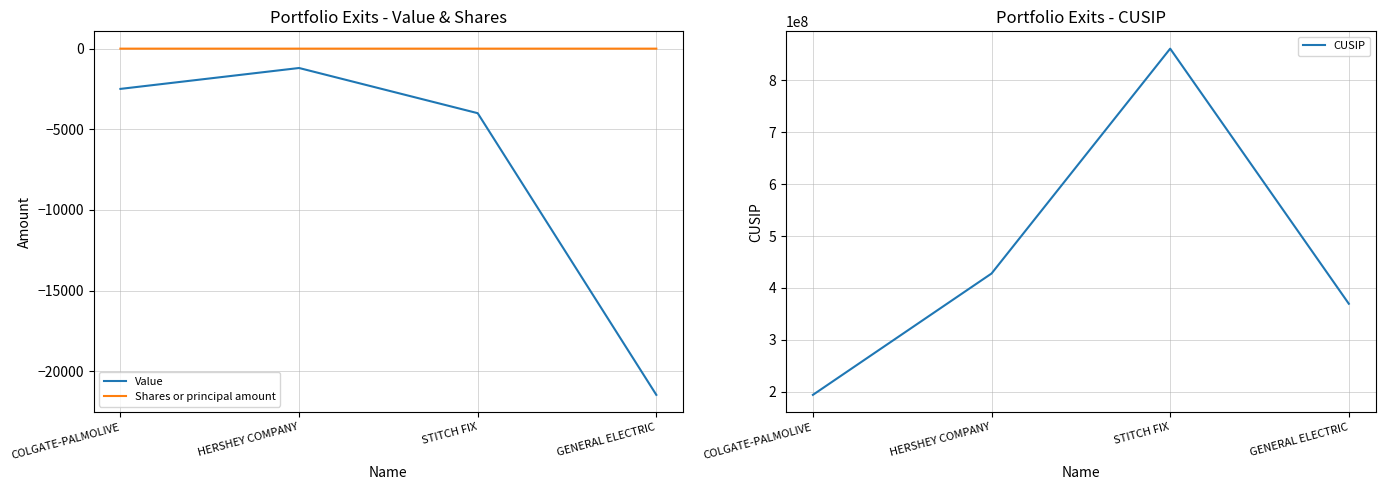

What is the sum of the Value values at HERSHEY COMPANY and GENERAL ELECTRIC?

-22660.0